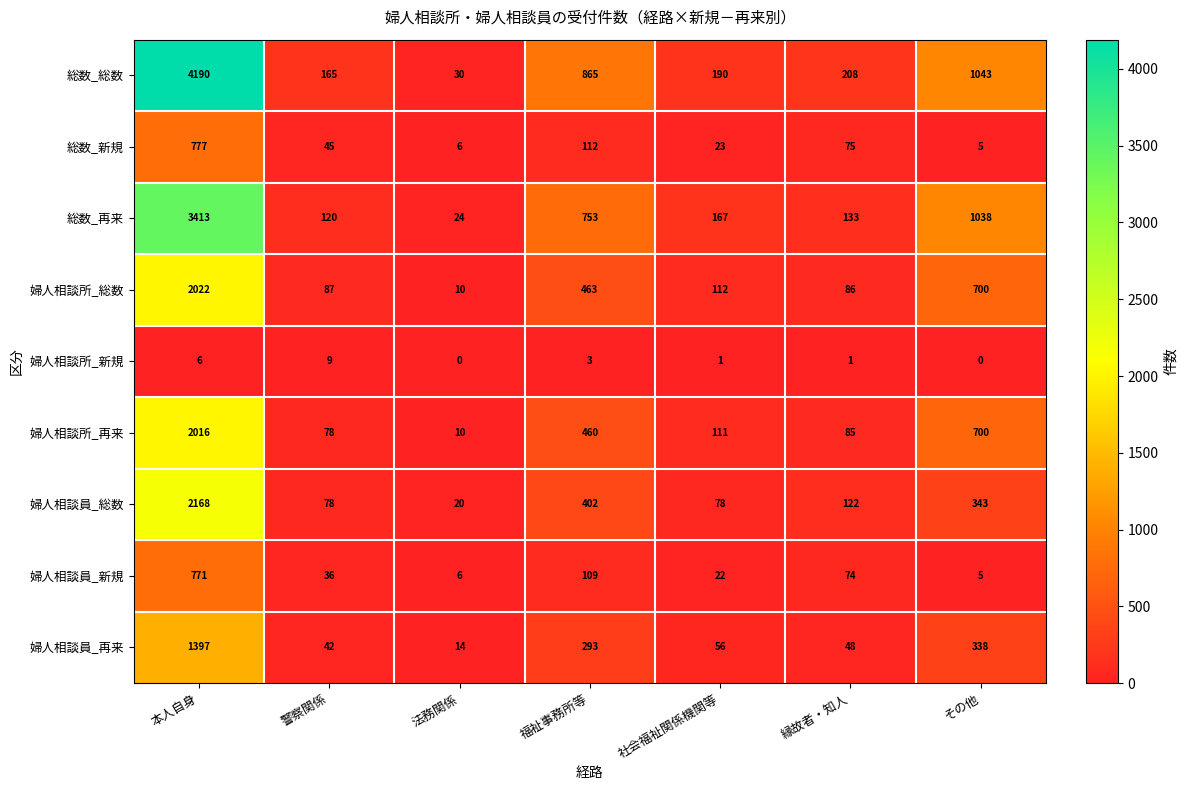

At which label is 婦人相談所_再来 closest to 1013?

その他